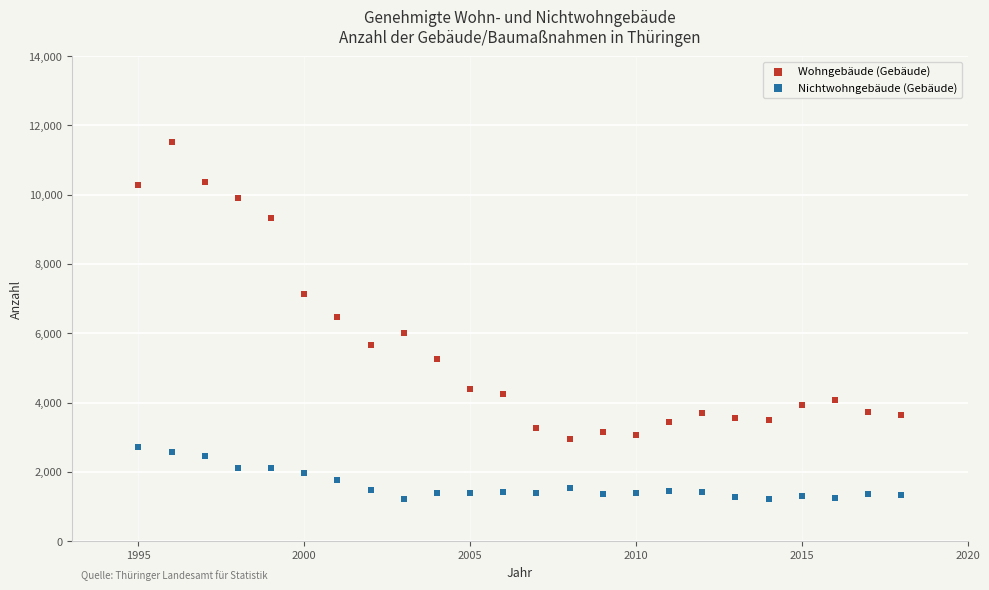

What are all the series names shown in the legend?

Wohngebäude (Gebäude), Nichtwohngebäude (Gebäude)